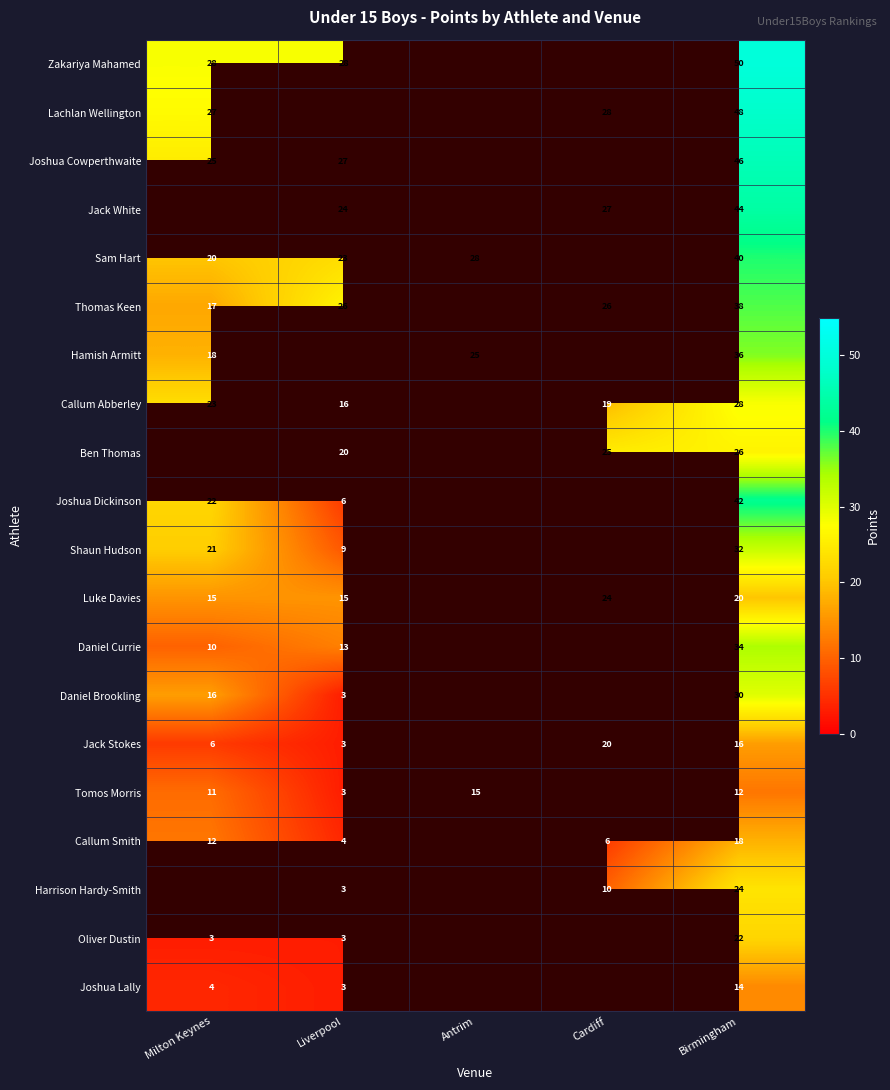

Is the value of Callum Abberley at Cardiff greater than the value of Oliver Dustin at Milton Keynes?

Yes